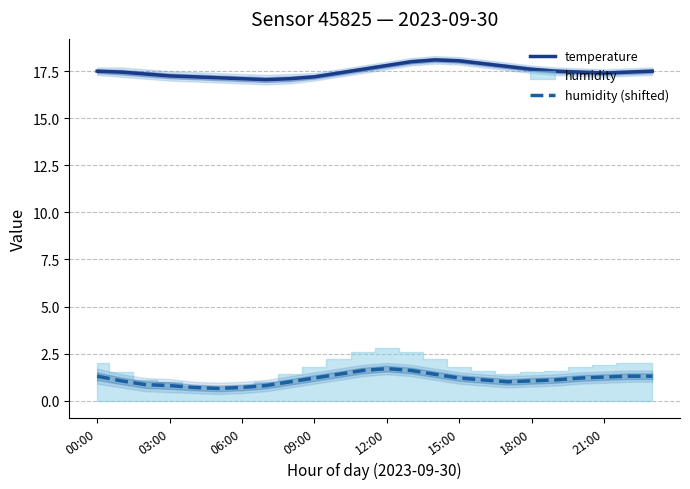

At which category is the sum across all series the highest?

13